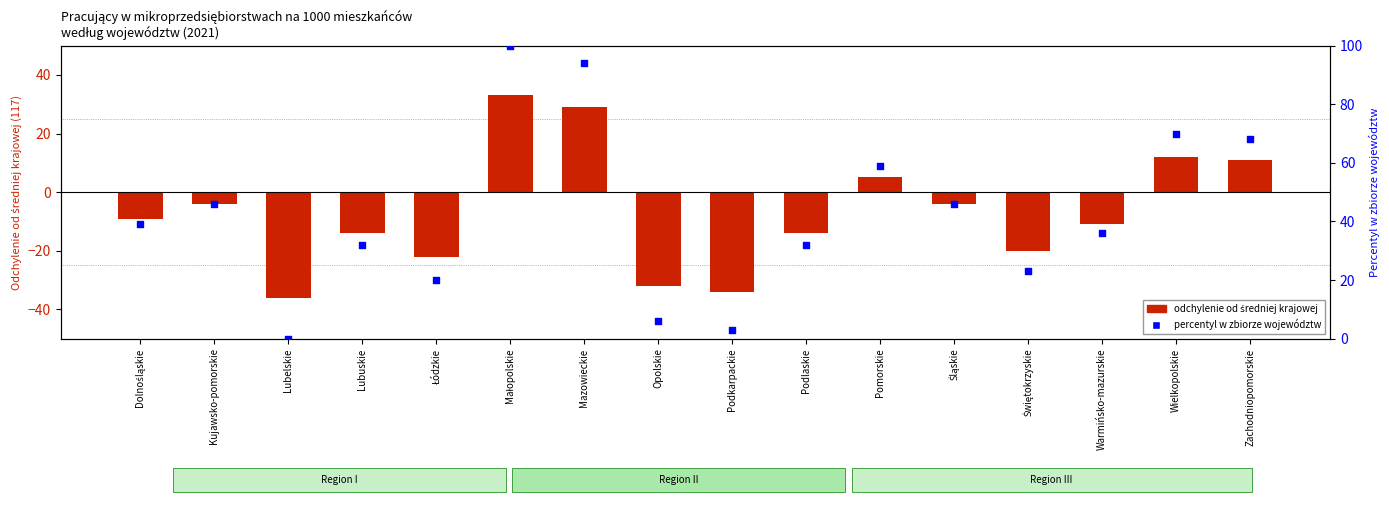

Which series contains the highest Y value?

percentile rank within region